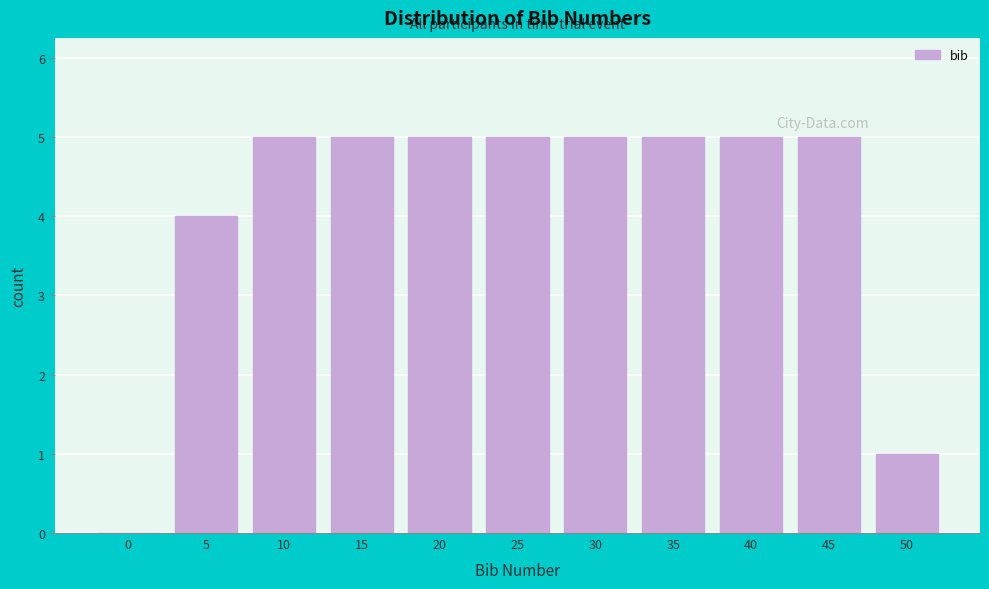

Reading right to left, extract all data points from this chart.

50=1	45=5	40=5	35=5	30=5	25=5	20=5	15=5	10=5	5=4	0=0